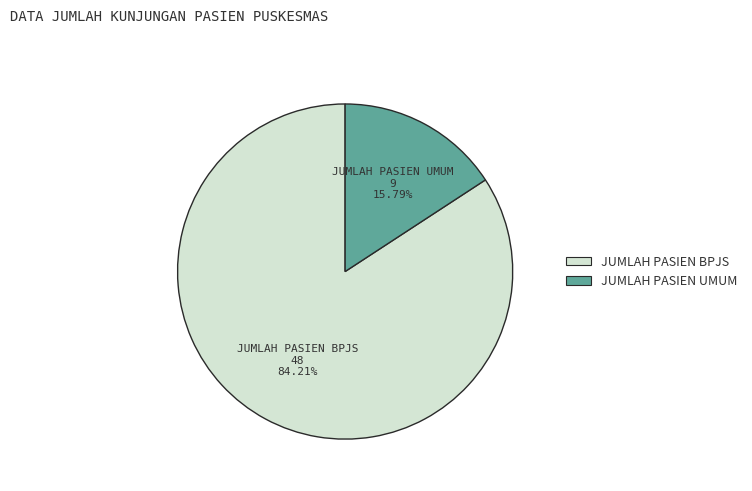

To the nearest percent, what is the combined percentage of JUMLAH PASIEN UMUM and JUMLAH PASIEN BPJS?

100%